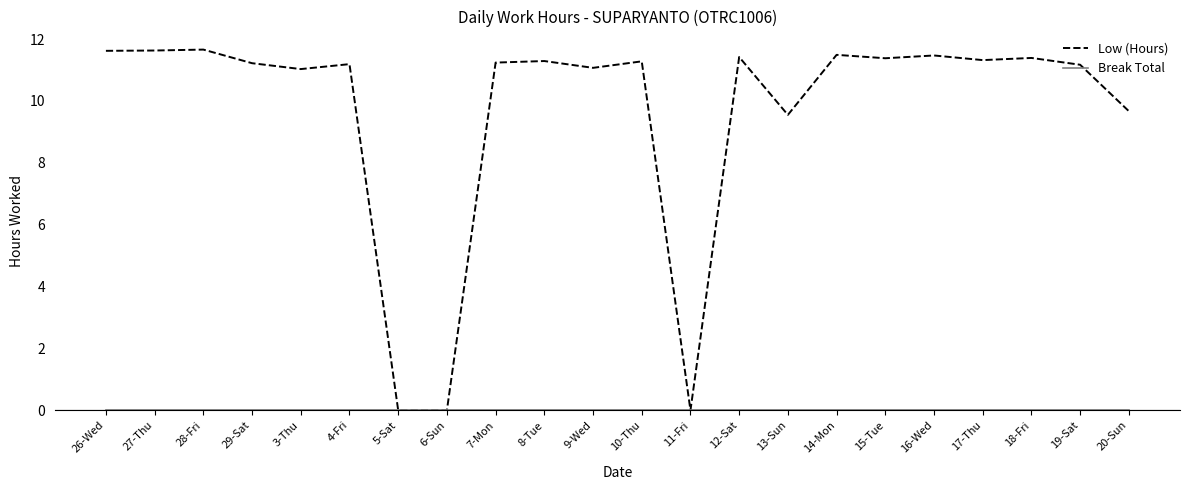

What is the total value across all series at 8-Tue?

11.3